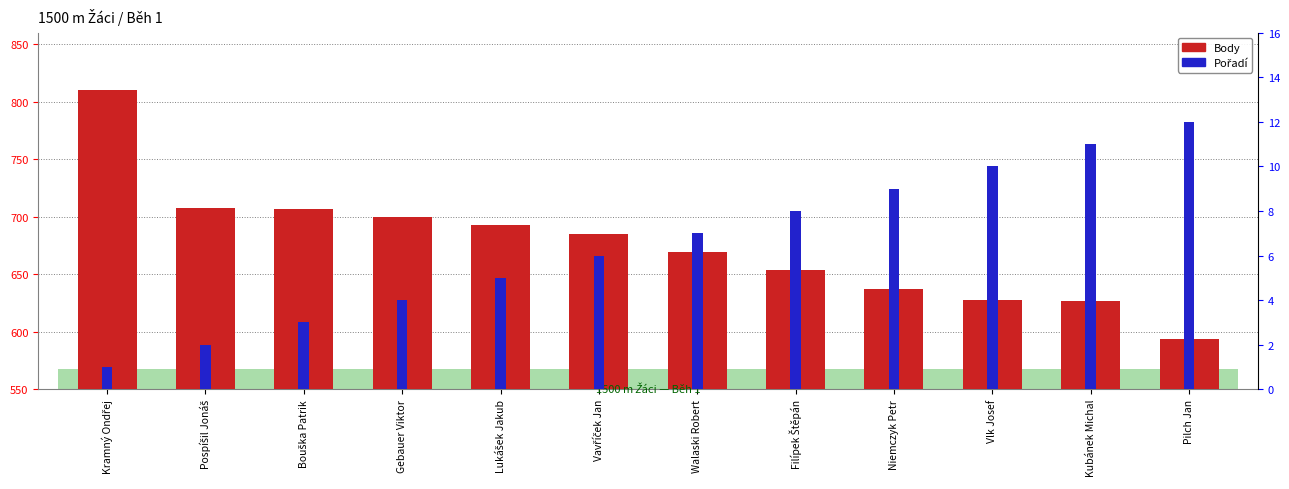

What position from the left is Vlk Josef?

10